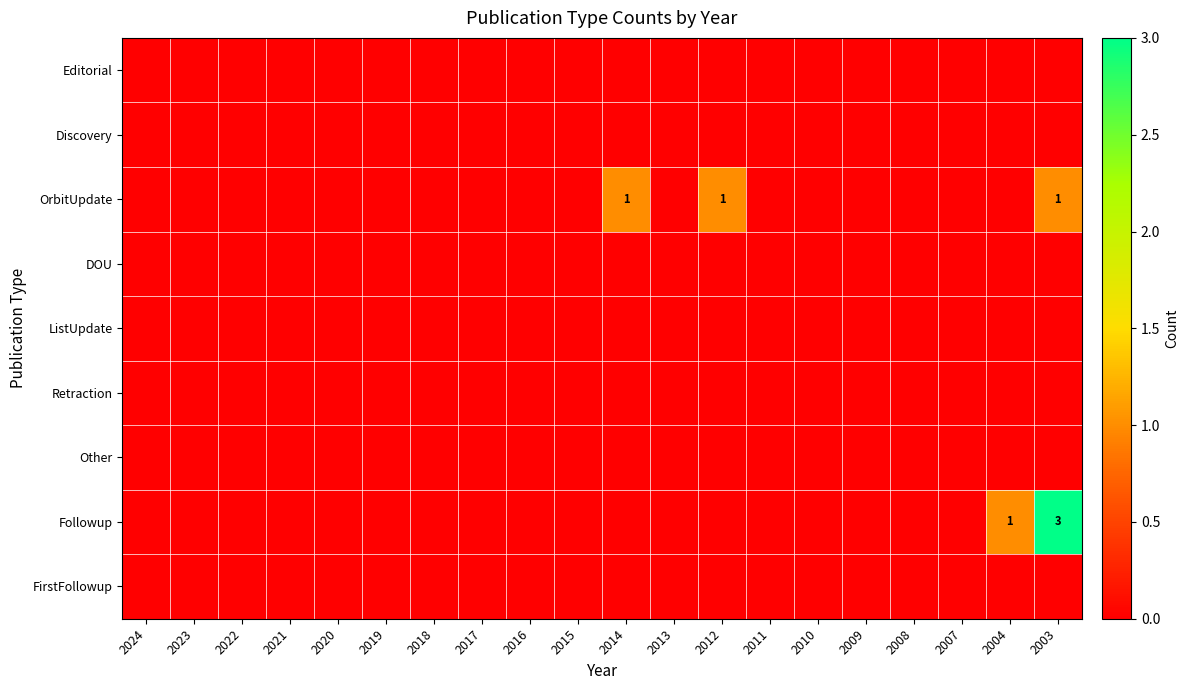

At how many categories does at least one series exceed 0?

4